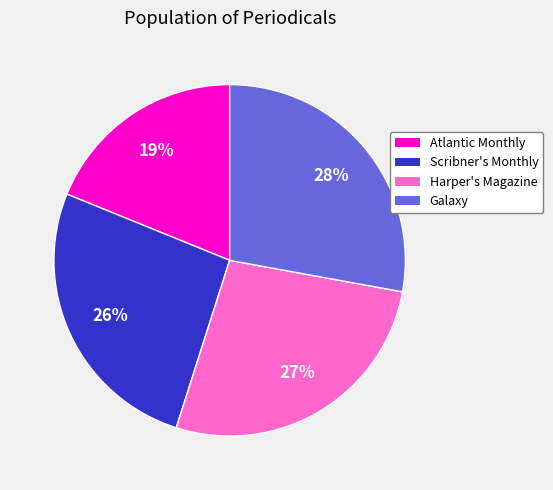

Does Atlantic Monthly account for over 50% of the chart?

No